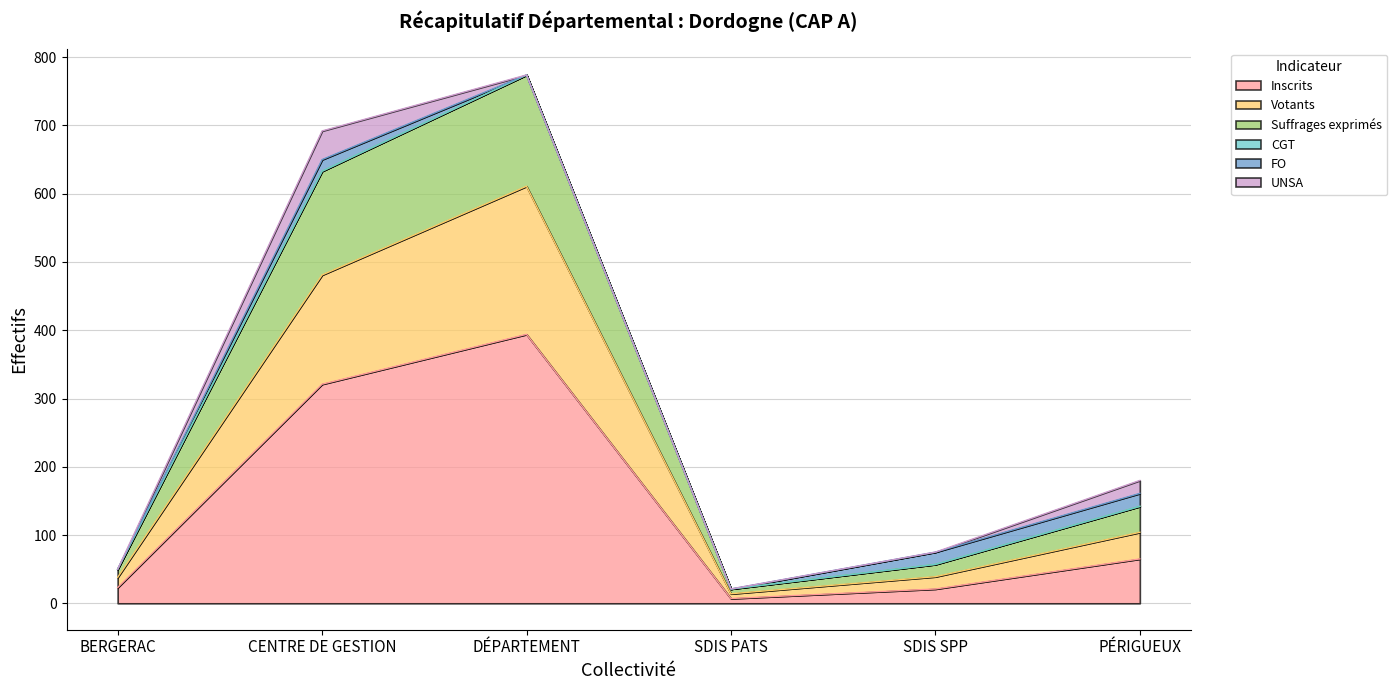

At which label does Inscrits reach its peak?

DÉPARTEMENT